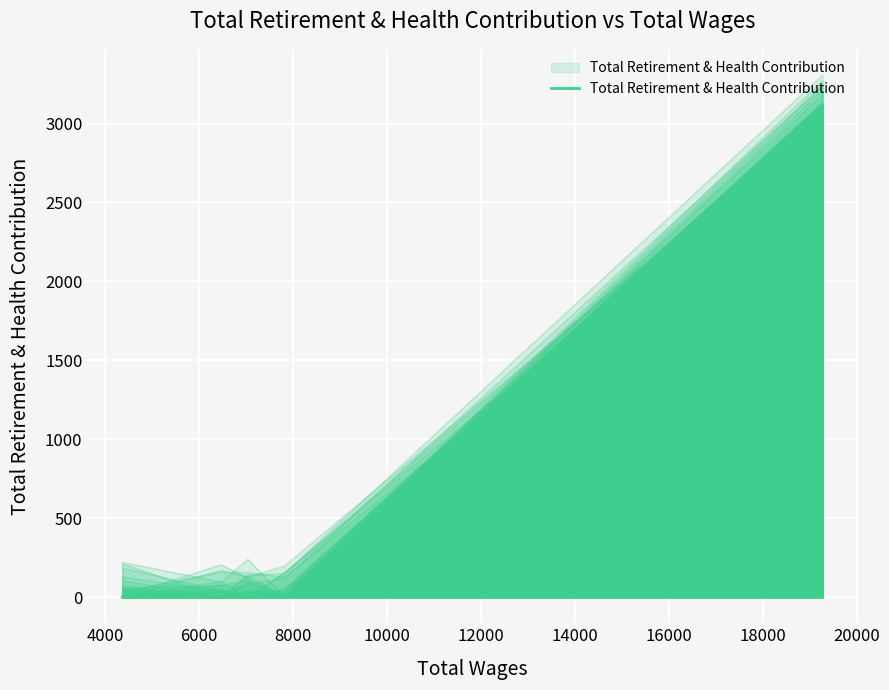

Reading left to right, what are all the values shown in this chart?

0	0	0	0	3115